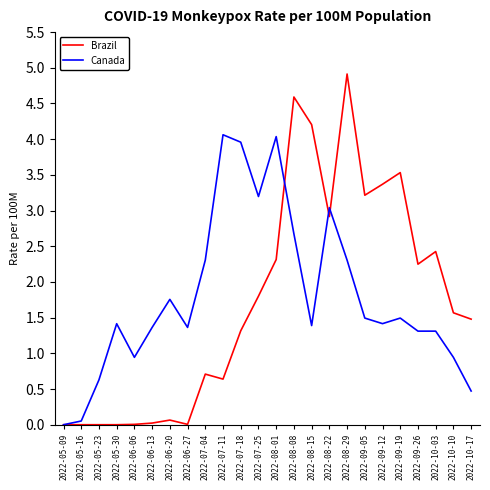

What position from the right is 2022-08-15?

10